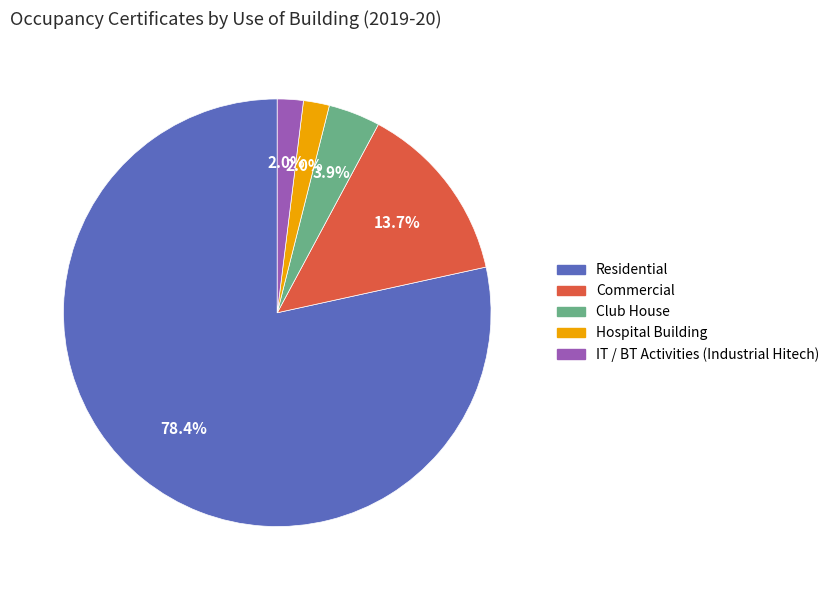

What portion of the pie excludes Hospital Building?

98.0%